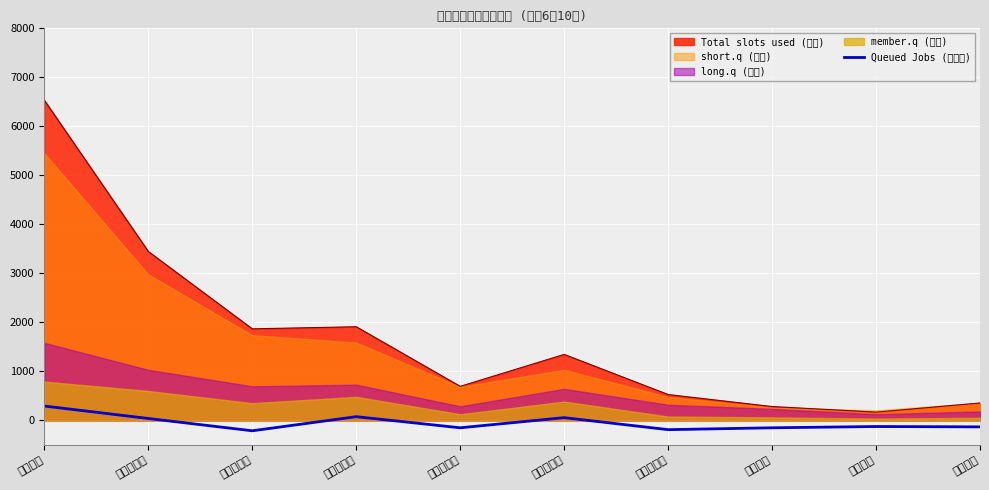

At which category does the data reach its first local valley?

阪神北地域